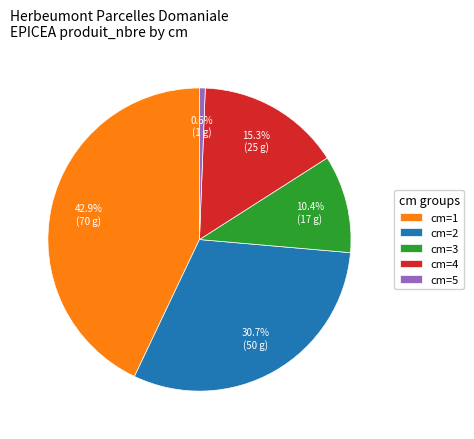

How many slices are in this pie chart?

5